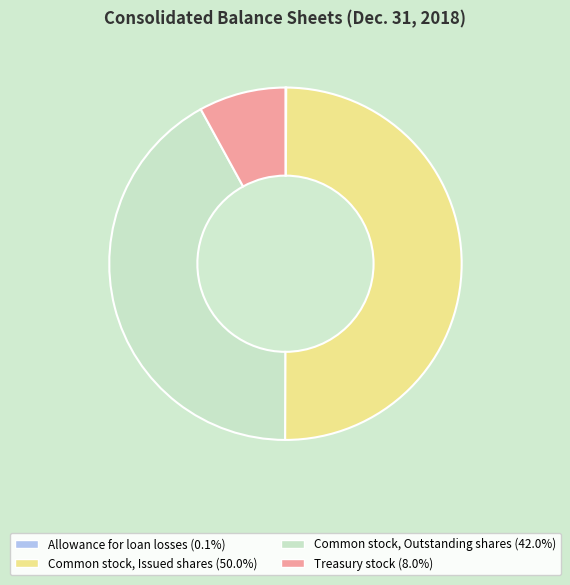

Approximately how many times larger is the value at Common stock, Issued shares compared to Treasury stock?

6.3